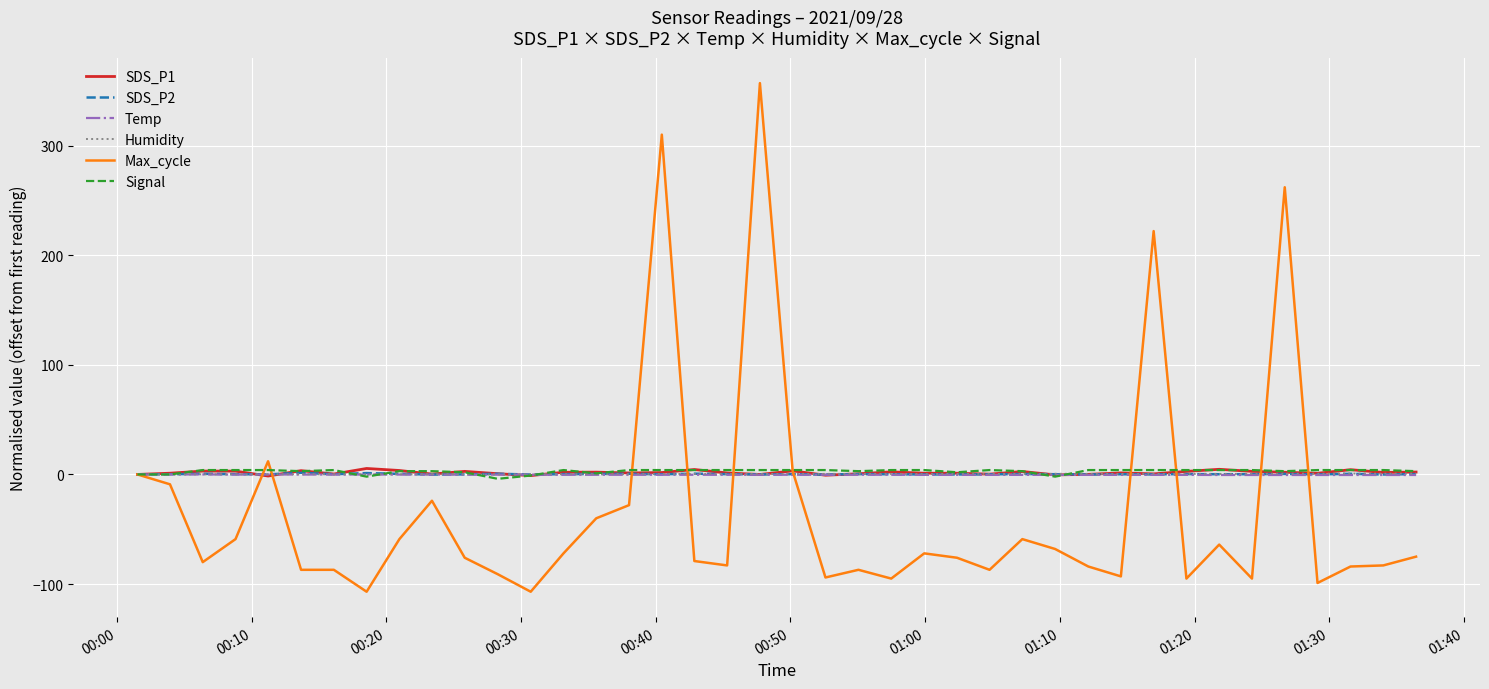

Which series has the widest spread of values?

Max_cycle